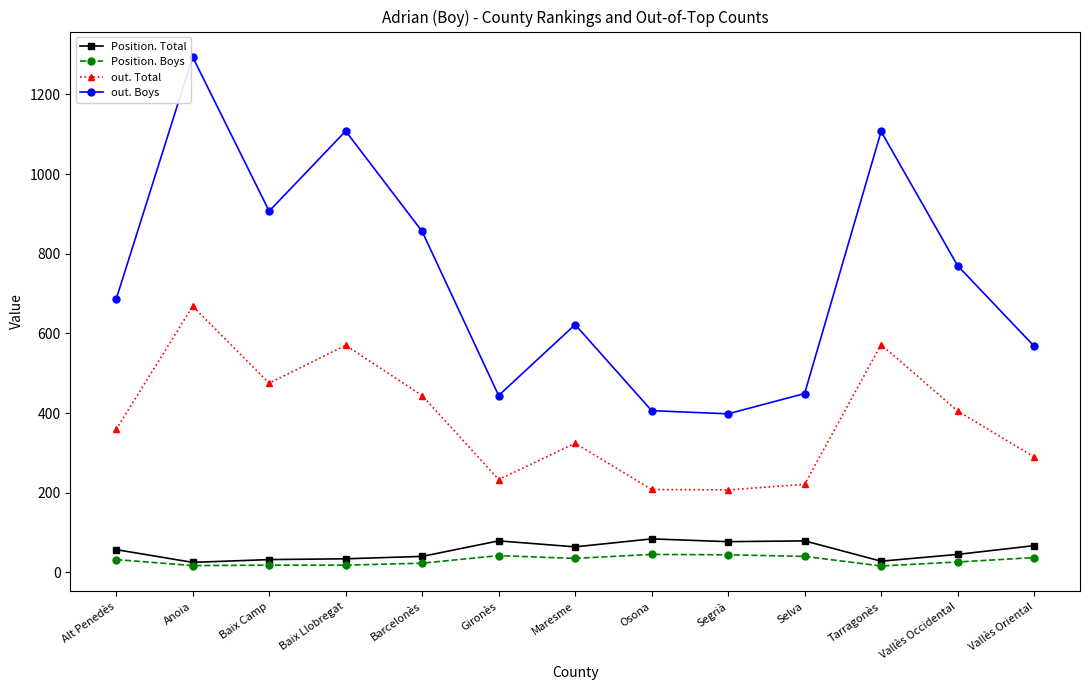

True or false: out. Total and Position. Boys intersect in this chart.

False